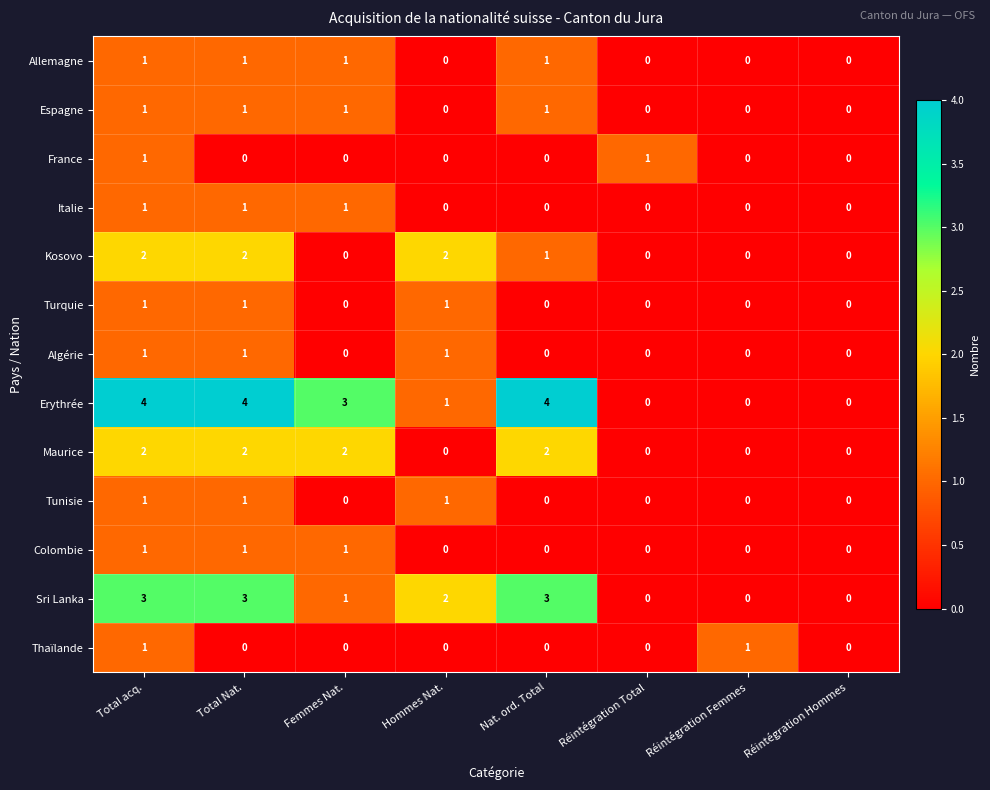

The Allemagne series shows 1 at Total Nat.. True or false?

True